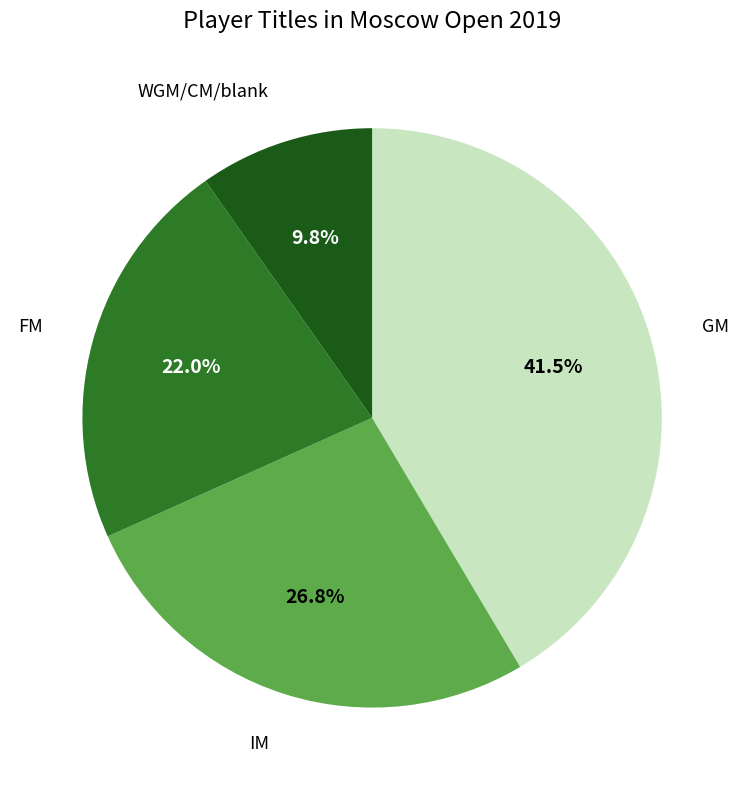

Is there a majority slice in this chart?

No